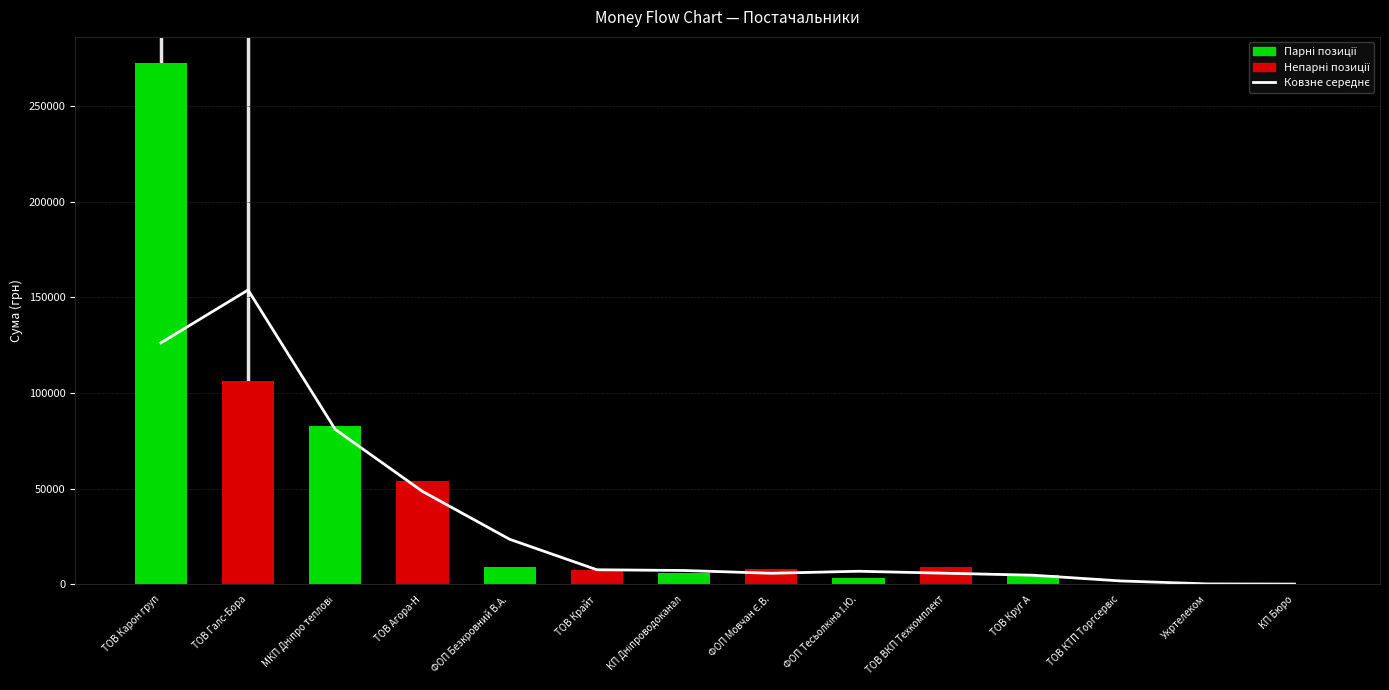

Where is the data nearest to the value 76973?

МКП Дніпро теплові